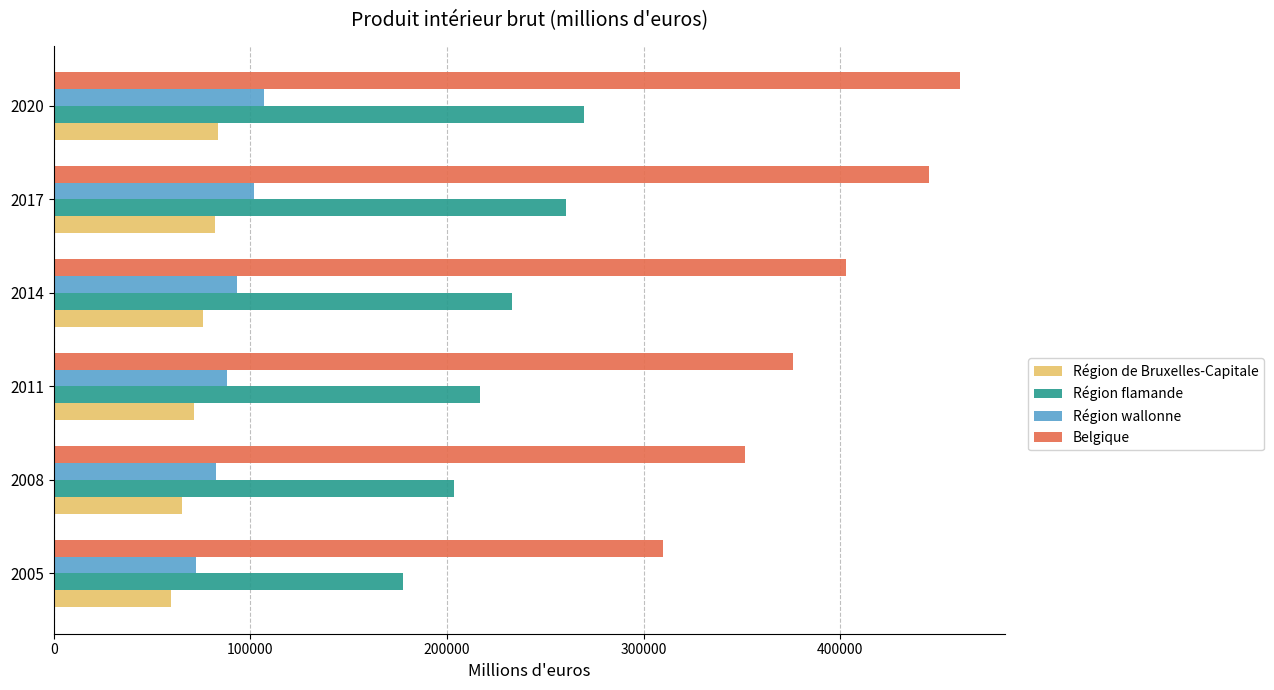

List the series in order of their peak value, lowest first.

Région de Bruxelles-Capitale, Région wallonne, Région flamande, Belgique